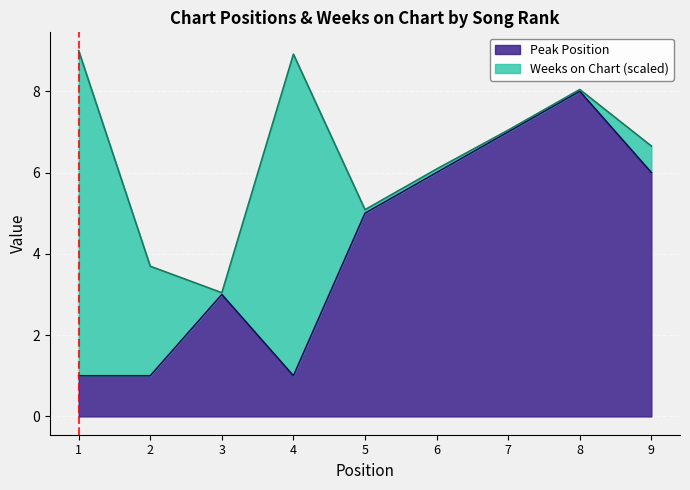

What is the value of the 1st point from the left?

1